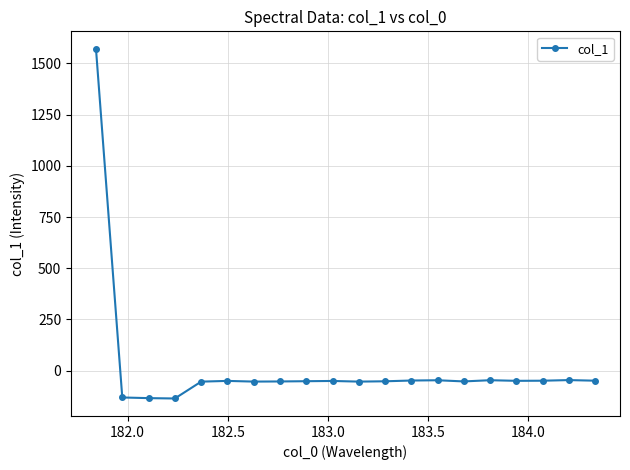

How many lines are shown in the chart?

1